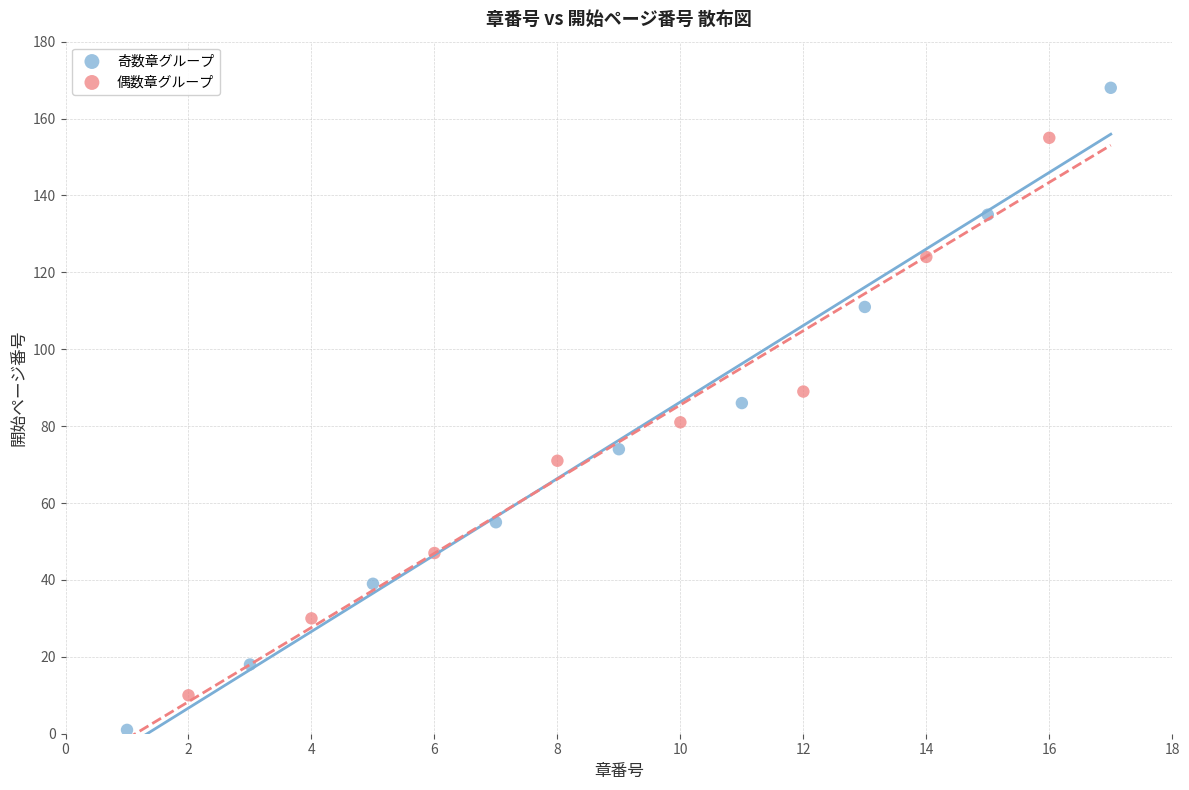

Which series reaches the maximum Y coordinate?

奇数章グループ